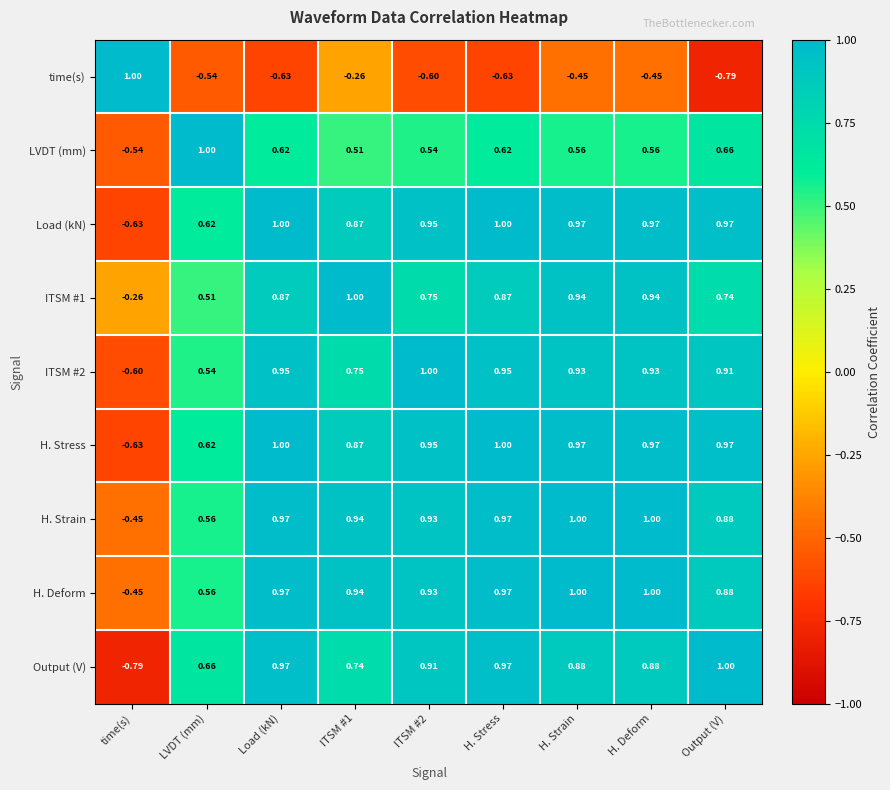

At which label does Output (V) reach its minimum?

time(s)